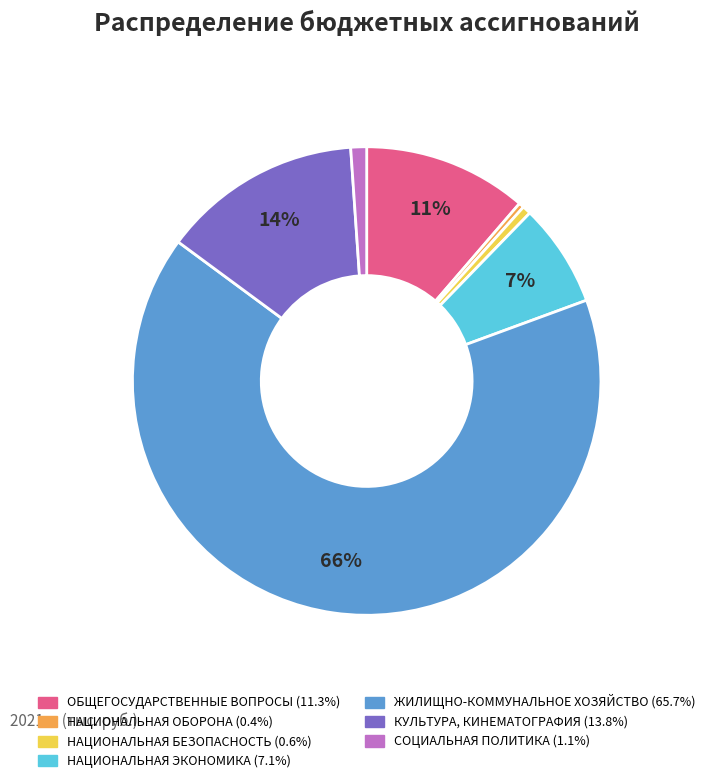

How many slices are in this pie chart?

7